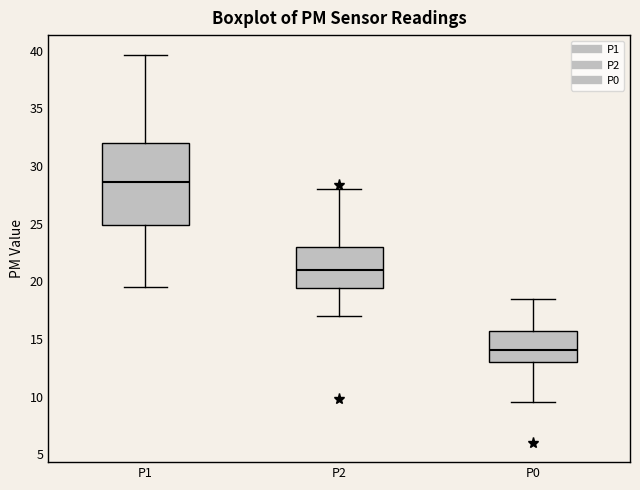

Comparing the boxes themselves (not the whiskers), which one is the tallest?

P1